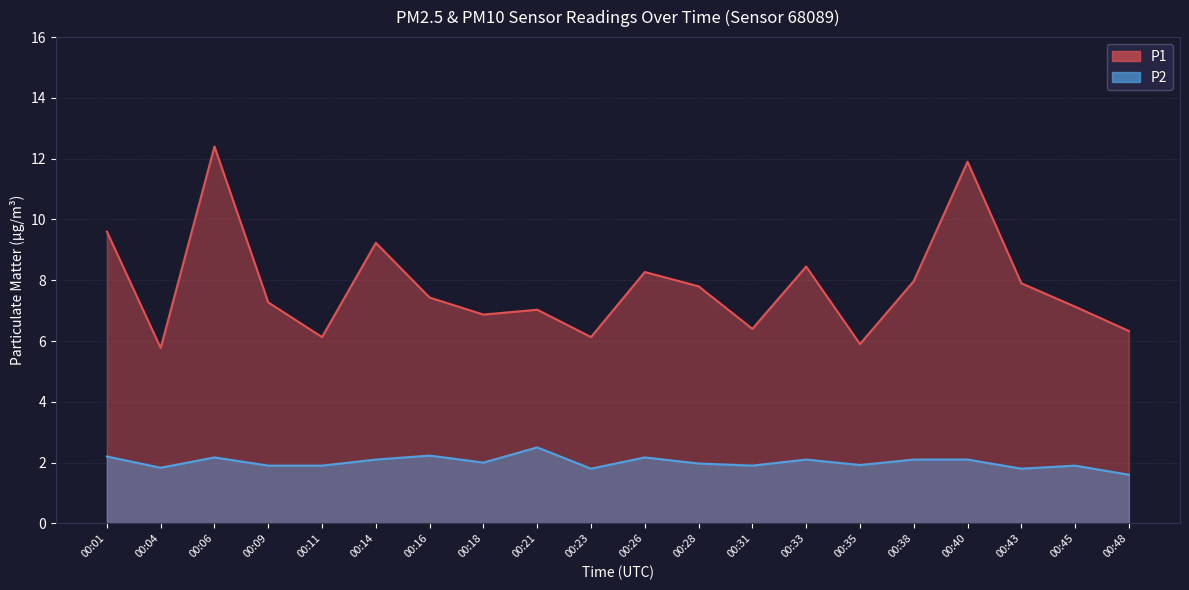

What is the value of the P2 point at the 15th from the left?

1.9